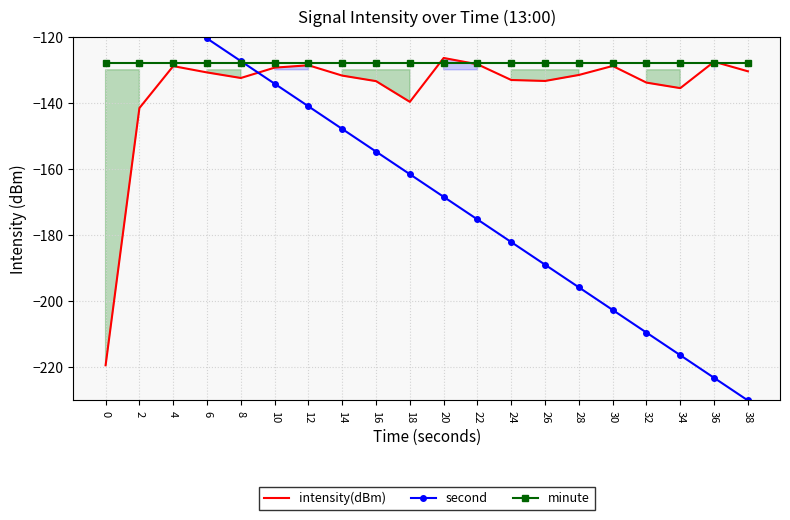

How many lines are shown in the chart?

3